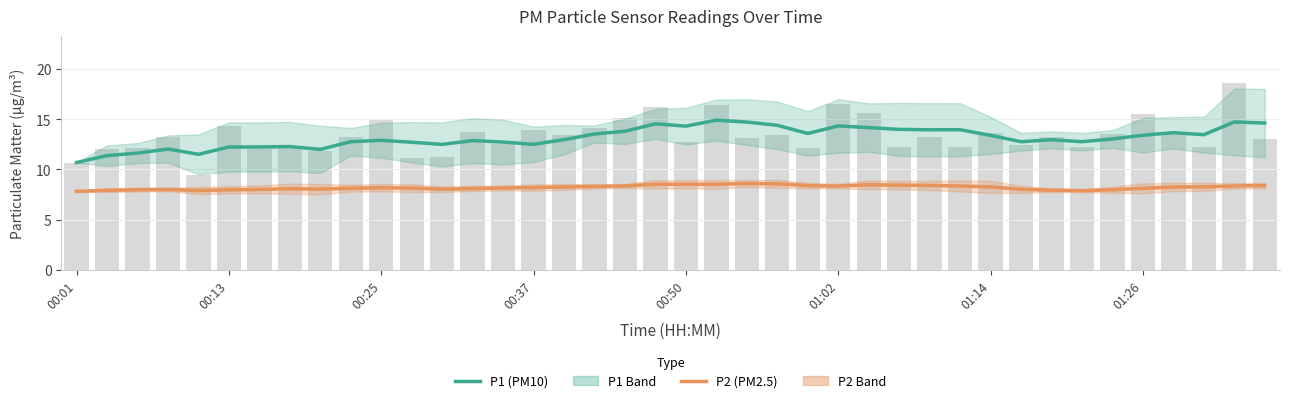

Which series has the largest total across all categories?

P1 (PM10)